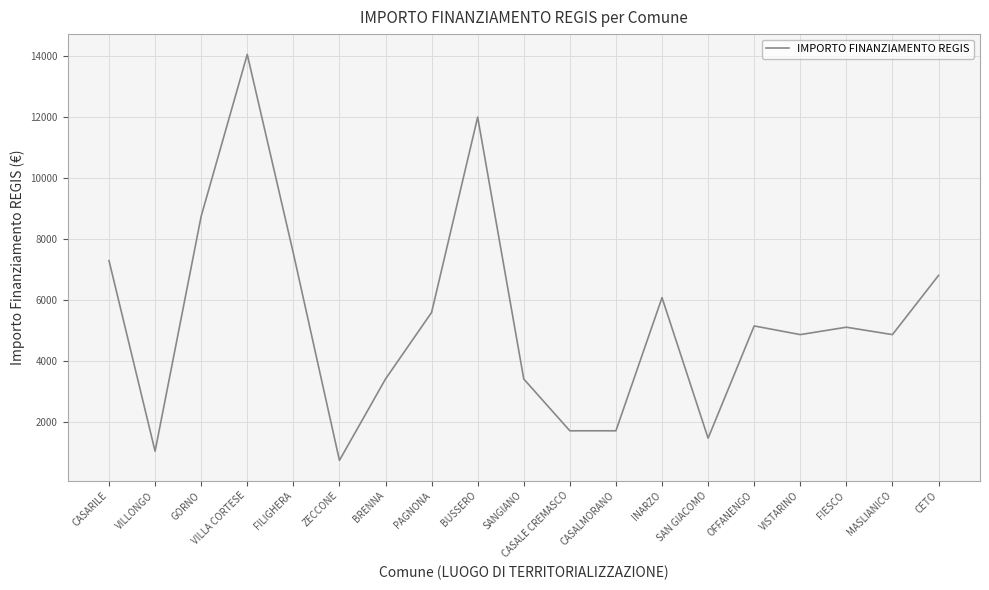

How many values are below 5103?

9